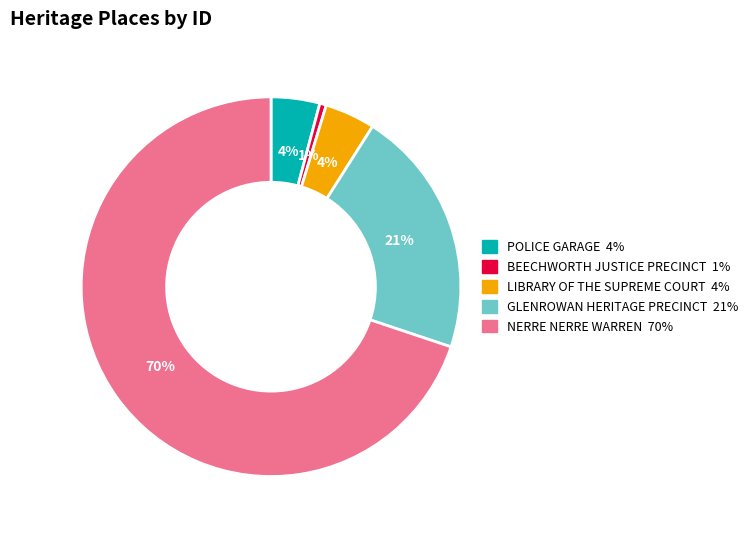

What percentage is the NERRE NERRE WARREN slice, to the nearest percent?

70%